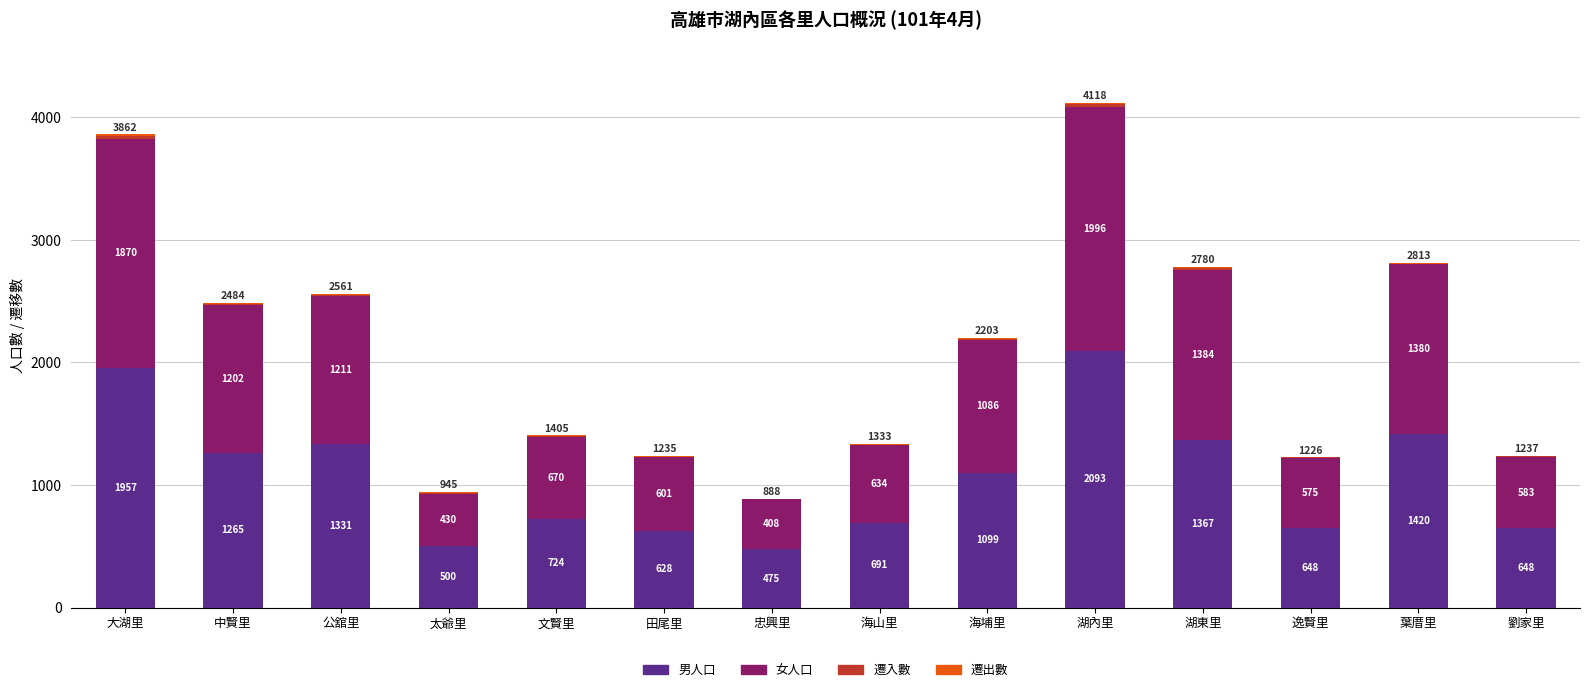

At which category is the sum across all series the highest?

湖內里